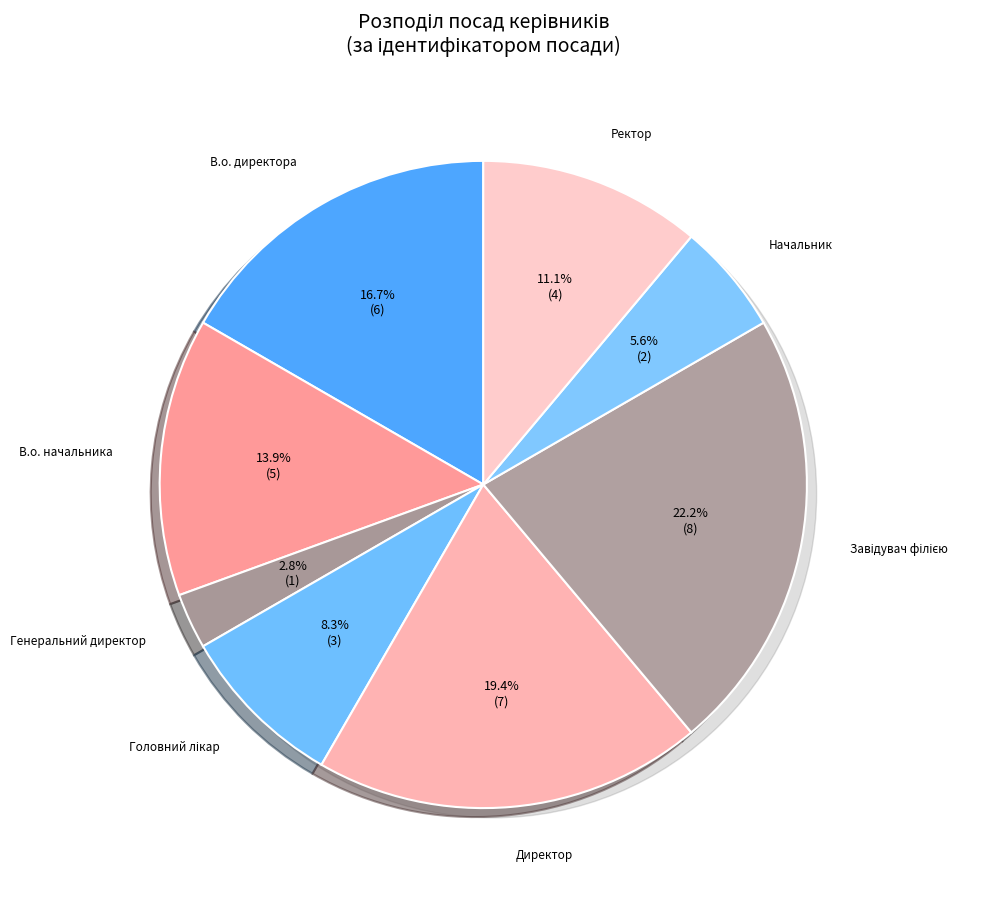

Is there any slice that represents more than half of the pie?

No